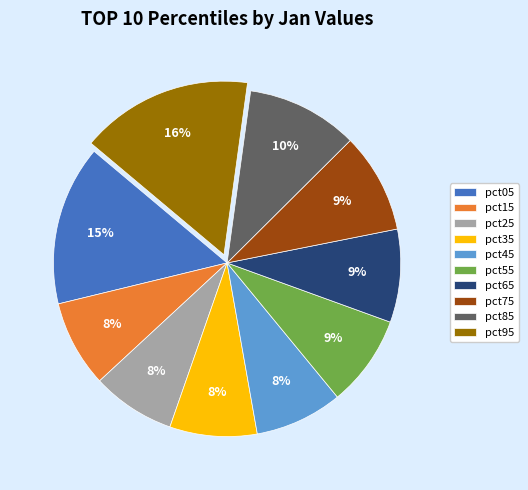

To the nearest percent, what percentage of the pie is pct85?

10%